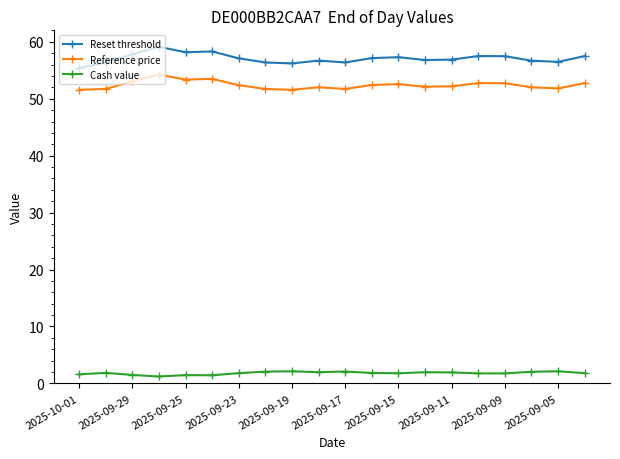

What is the average value of the Reference price series?

52.4